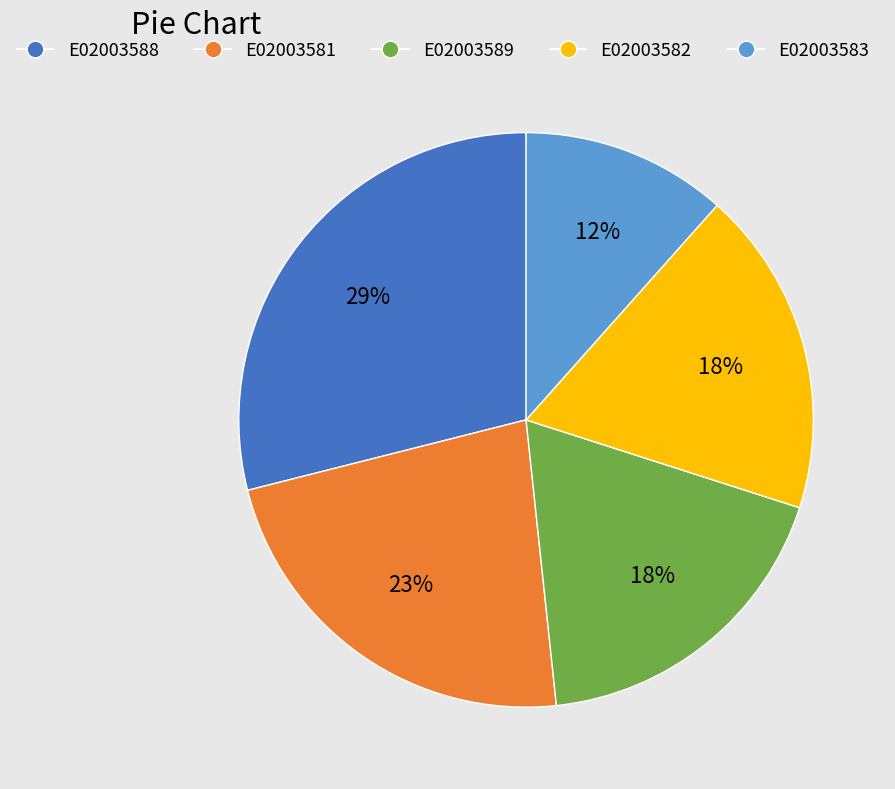

Count the number of slices in the pie.

5